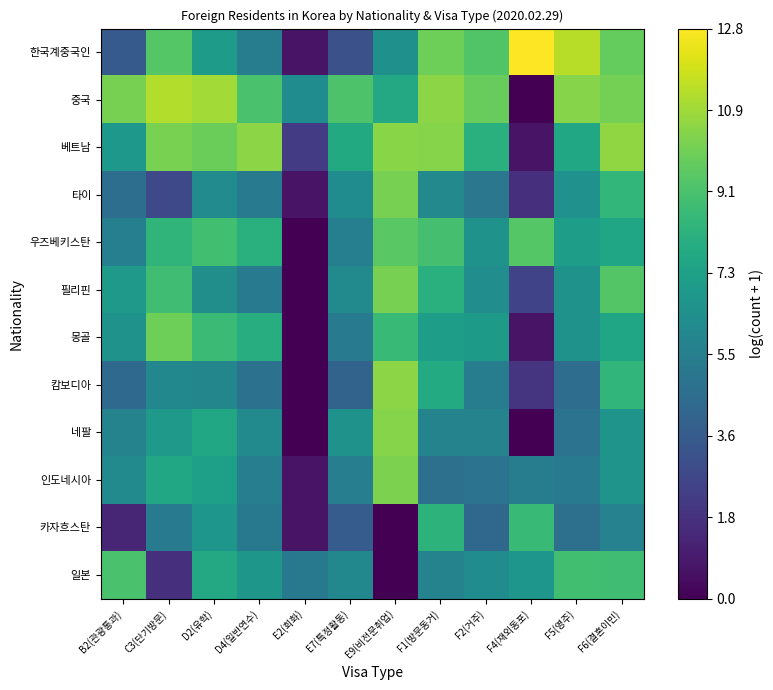

Reading left to right, what are all the values shown in this chart?

한국계중국인: B2(관광통과)=3.6	C3(단기방문)=9.4	D2(유학)=7.1	D4(일반연수)=5.4	E2(회화)=0.7	E7(특정활동)=3.2	E9(비전문취업)=6.4	F1(방문동거)=9.9	F2(거주)=9.3	F4(재외동포)=12.8	F5(영주)=11.4	F6(결혼이민)=9.8
중국: B2(관광통과)=10.1	C3(단기방문)=11.3	D2(유학)=11.0	D4(일반연수)=9.1	E2(회화)=6.2	E7(특정활동)=9.2	E9(비전문취업)=7.7	F1(방문동거)=10.5	F2(거주)=9.8	F4(재외동포)=0.0	F5(영주)=10.4	F6(결혼이민)=10.1
베트남: B2(관광통과)=6.8	C3(단기방문)=10.2	D2(유학)=9.9	D4(일반연수)=10.5	E2(회화)=2.2	E7(특정활동)=7.7	E9(비전문취업)=10.5	F1(방문동거)=10.5	F2(거주)=8.1	F4(재외동포)=0.7	F5(영주)=7.6	F6(결혼이민)=10.7
타이: B2(관광통과)=4.6	C3(단기방문)=2.8	D2(유학)=6.2	D4(일반연수)=5.3	E2(회화)=0.7	E7(특정활동)=6.2	E9(비전문취업)=10.1	F1(방문동거)=6.0	F2(거주)=5.0	F4(재외동포)=1.8	F5(영주)=6.5	F6(결혼이민)=8.4
우즈베키스탄: B2(관광통과)=5.5	C3(단기방문)=8.3	D2(유학)=8.9	D4(일반연수)=8.1	E2(회화)=0.0	E7(특정활동)=5.5	E9(비전문취업)=9.5	F1(방문동거)=9.0	F2(거주)=6.5	F4(재외동포)=9.4	F5(영주)=7.1	F6(결혼이민)=7.5
필리핀: B2(관광통과)=6.9	C3(단기방문)=8.8	D2(유학)=6.3	D4(일반연수)=5.2	E2(회화)=0.0	E7(특정활동)=6.1	E9(비전문취업)=10.1	F1(방문동거)=8.1	F2(거주)=6.3	F4(재외동포)=2.6	F5(영주)=6.6	F6(결혼이민)=9.3
몽골: B2(관광통과)=6.5	C3(단기방문)=9.9	D2(유학)=8.7	D4(일반연수)=7.9	E2(회화)=0.0	E7(특정활동)=5.3	E9(비전문취업)=8.7	F1(방문동거)=7.1	F2(거주)=7.0	F4(재외동포)=0.7	F5(영주)=6.5	F6(결혼이민)=7.5
캄보디아: B2(관광통과)=4.4	C3(단기방문)=6.0	D2(유학)=5.9	D4(일반연수)=4.8	E2(회화)=0.0	E7(특정활동)=4.1	E9(비전문취업)=10.5	F1(방문동거)=7.8	F2(거주)=5.4	F4(재외동포)=1.9	F5(영주)=4.6	F6(결혼이민)=8.4
네팔: B2(관광통과)=5.7	C3(단기방문)=6.8	D2(유학)=7.6	D4(일반연수)=6.1	E2(회화)=0.0	E7(특정활동)=6.5	E9(비전문취업)=10.5	F1(방문동거)=5.7	F2(거주)=5.7	F4(재외동포)=0.0	F5(영주)=4.8	F6(결혼이민)=6.6
인도네시아: B2(관광통과)=6.0	C3(단기방문)=7.7	D2(유학)=7.2	D4(일반연수)=5.5	E2(회화)=0.7	E7(특정활동)=5.4	E9(비전문취업)=10.2	F1(방문동거)=4.7	F2(거주)=4.9	F4(재외동포)=5.4	F5(영주)=5.3	F6(결혼이민)=6.6
카자흐스탄: B2(관광통과)=1.4	C3(단기방문)=5.3	D2(유학)=6.7	D4(일반연수)=5.2	E2(회화)=0.7	E7(특정활동)=3.7	E9(비전문취업)=0.0	F1(방문동거)=8.2	F2(거주)=4.3	F4(재외동포)=8.6	F5(영주)=4.7	F6(결혼이민)=5.6
일본: B2(관광통과)=9.1	C3(단기방문)=1.8	D2(유학)=7.7	D4(일반연수)=6.8	E2(회화)=5.2	E7(특정활동)=6.0	E9(비전문취업)=0.0	F1(방문동거)=5.7	F2(거주)=6.2	F4(재외동포)=6.7	F5(영주)=8.9	F6(결혼이민)=8.9